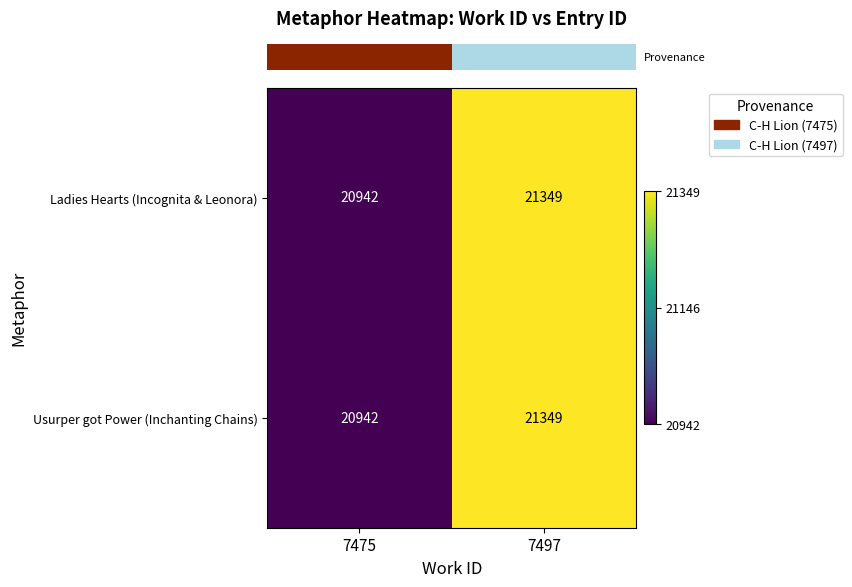

At which category does the chart reach its peak across all series?

7497